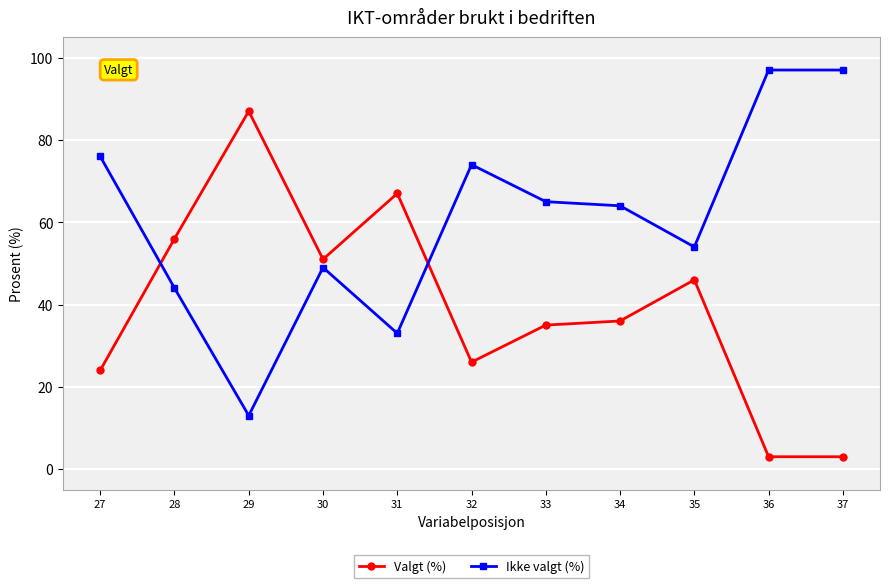

True or false: Ikke valgt (%) and Valgt (%) cross at least once.

True